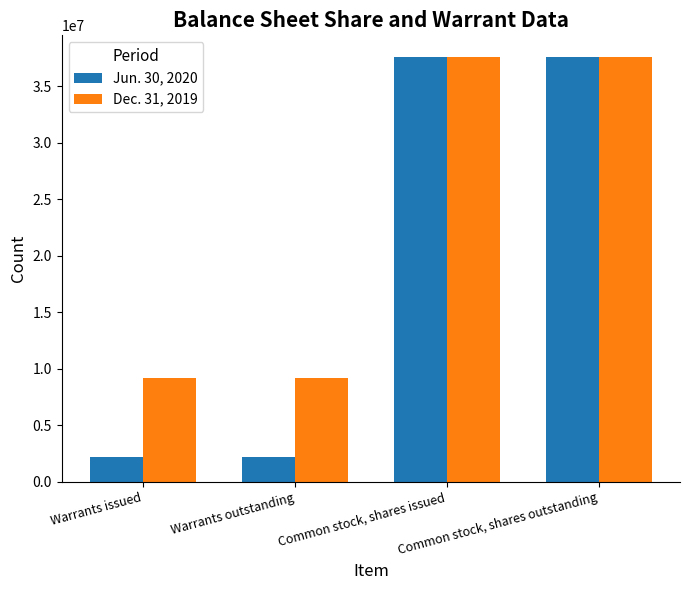

What is the smallest value displayed?

2173913